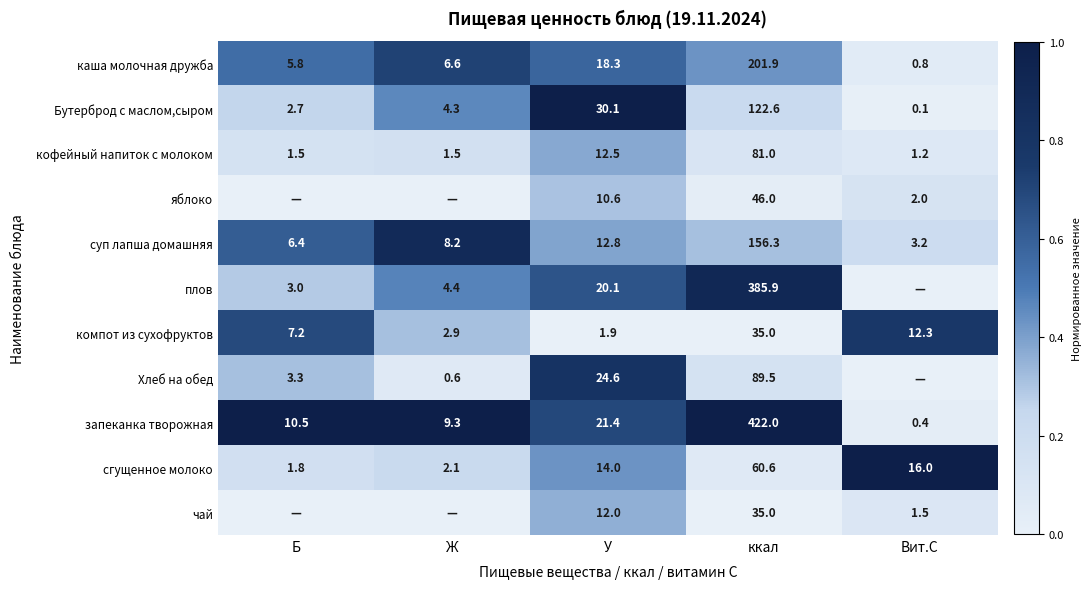

What is the approximate value of кофейный напиток с молоком at Вит.С?

1.2